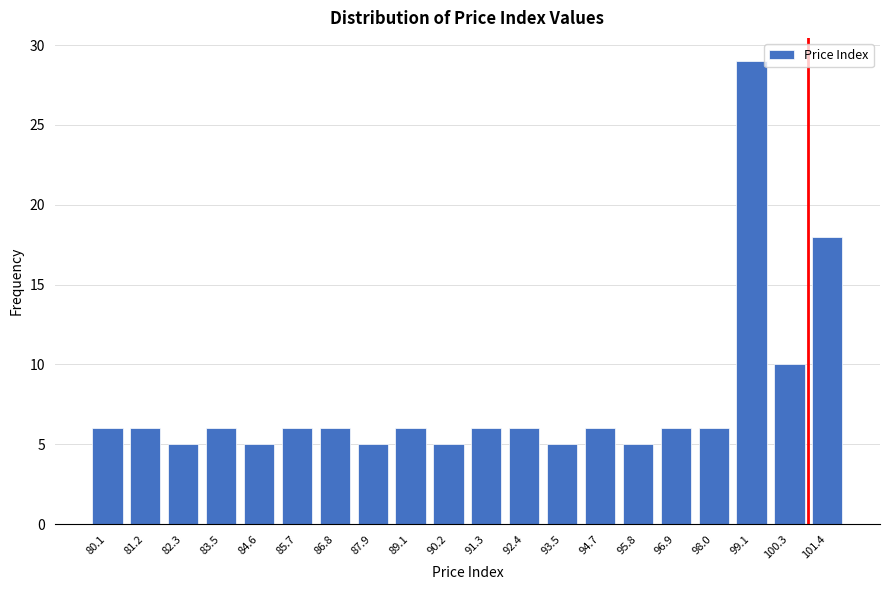

Reading right to left, extract all data points from this chart.

18	10	29	6	6	5	6	5	6	6	5	6	5	6	6	5	6	5	6	6